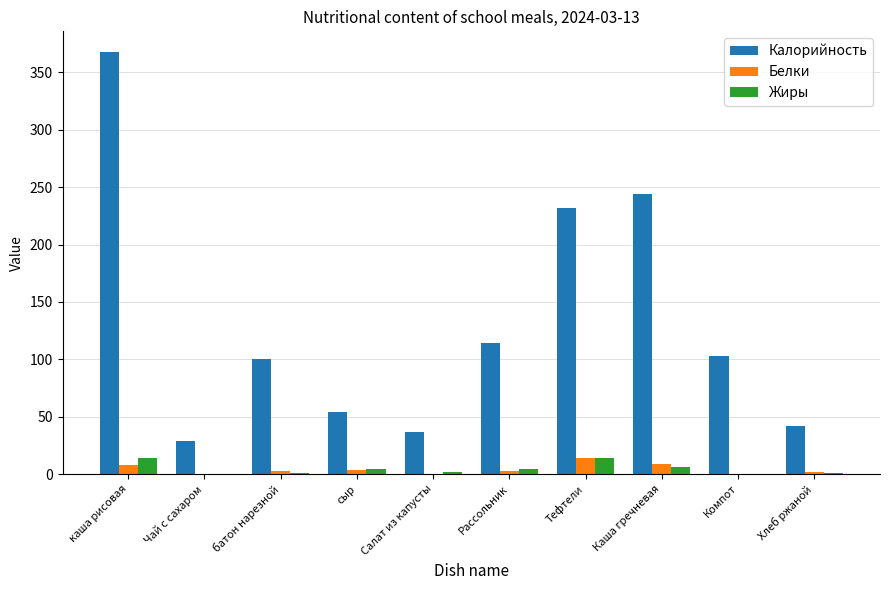

The value of Калорийность at Компот is 103.1. True or false?

True